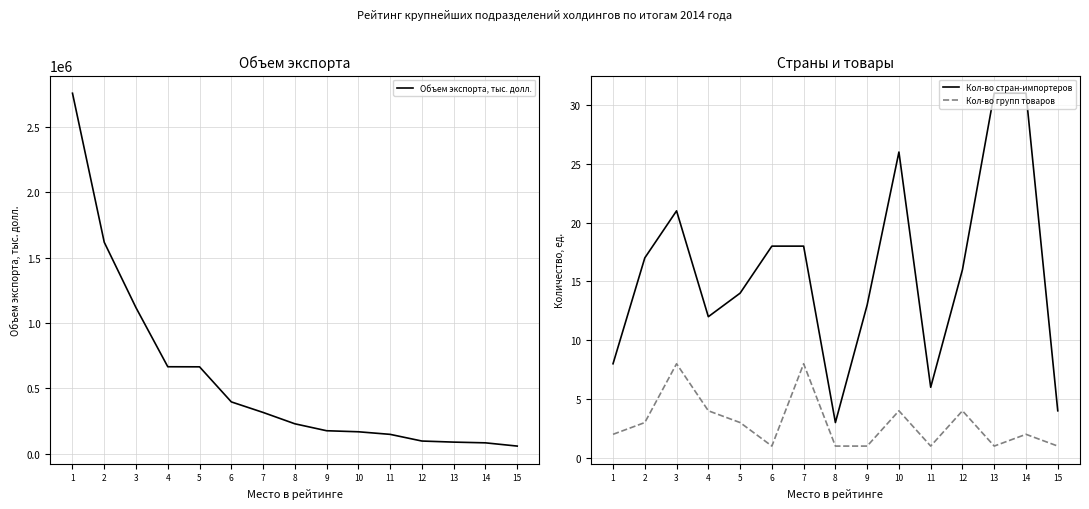

At how many categories does at least one series exceed 2148589?

1